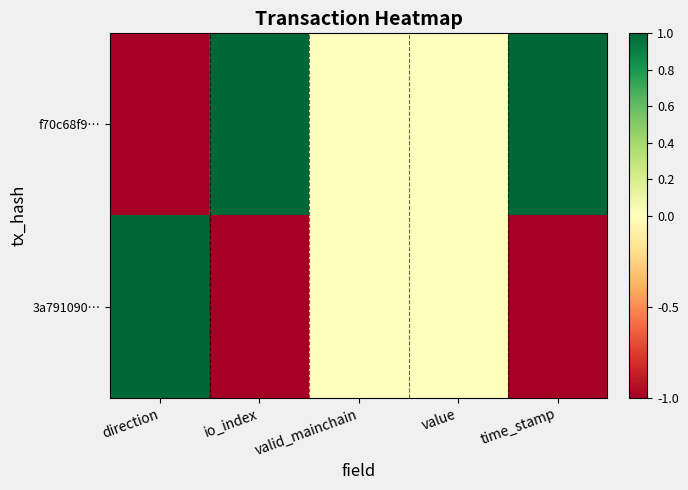

Which series changed the most between direction and valid_mainchain?

f70c68f9…